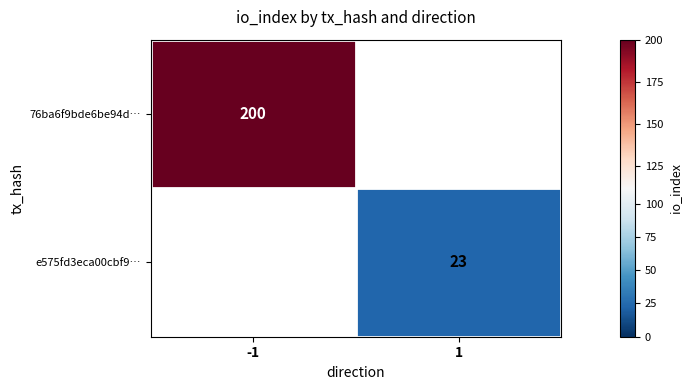

Which category has the highest value across all series?

-1